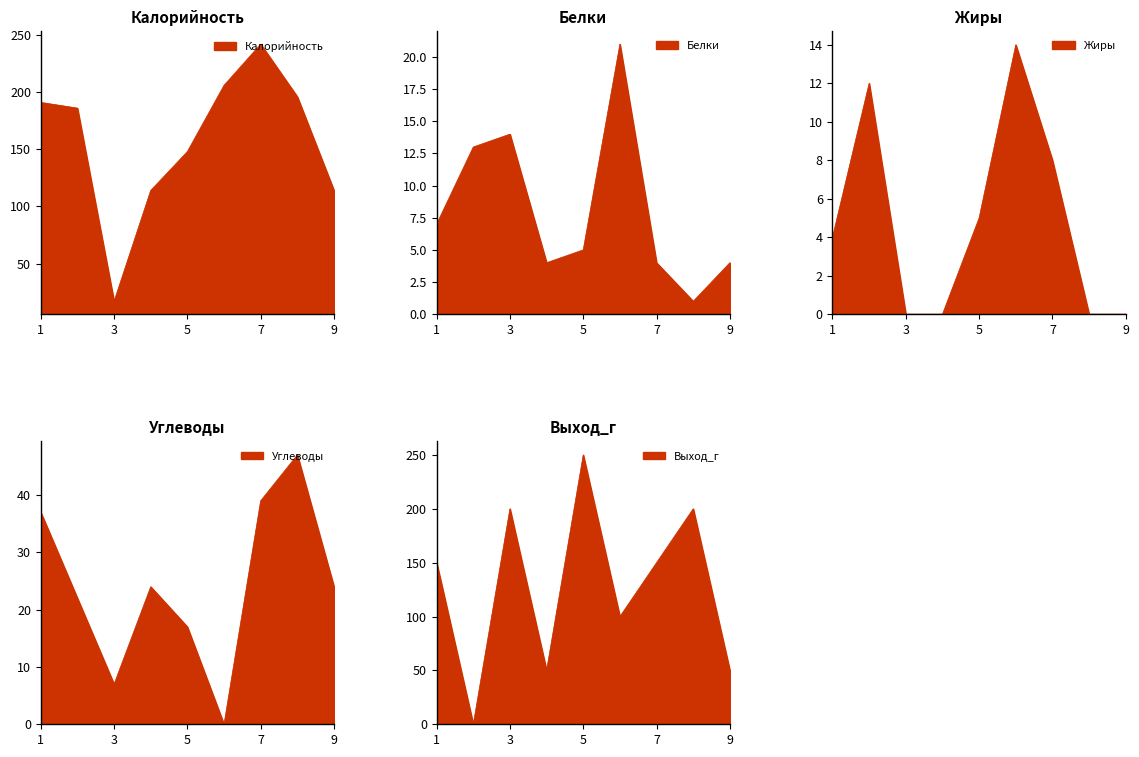

Does the chart display data point markers on the line(s)?

No